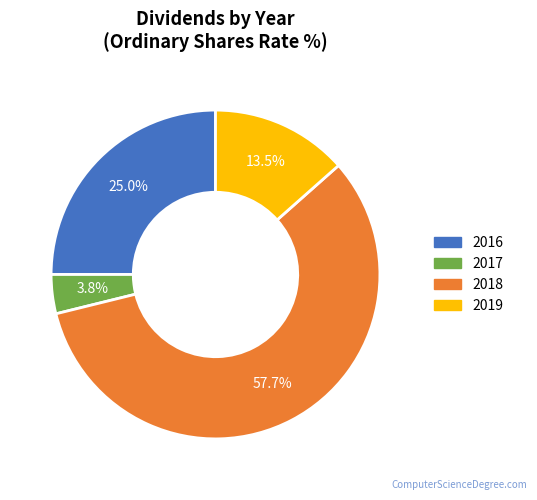

How many segments does this pie chart have?

4